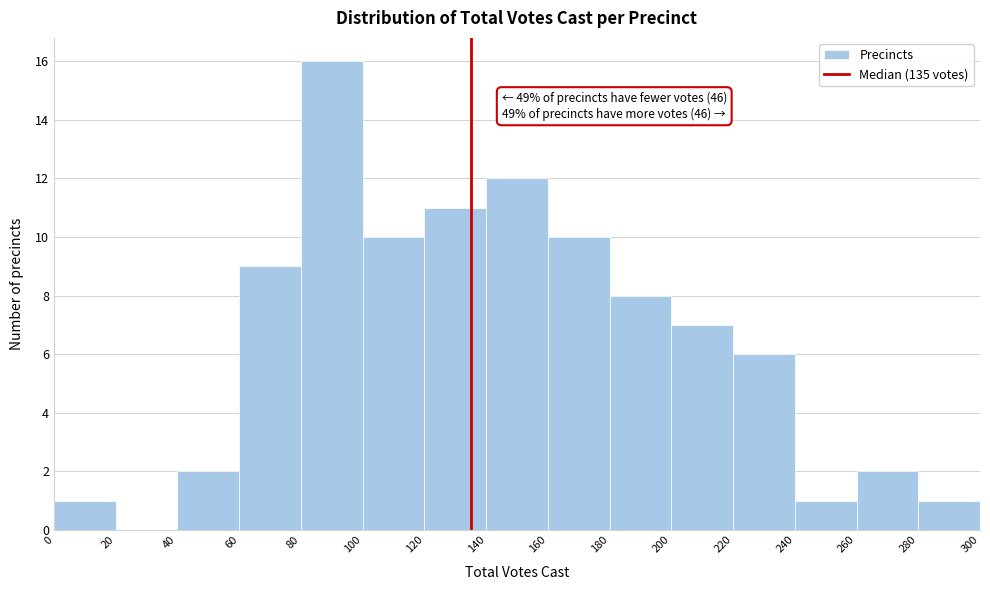

Which range on the x-axis has the tallest bar?

80 to 100